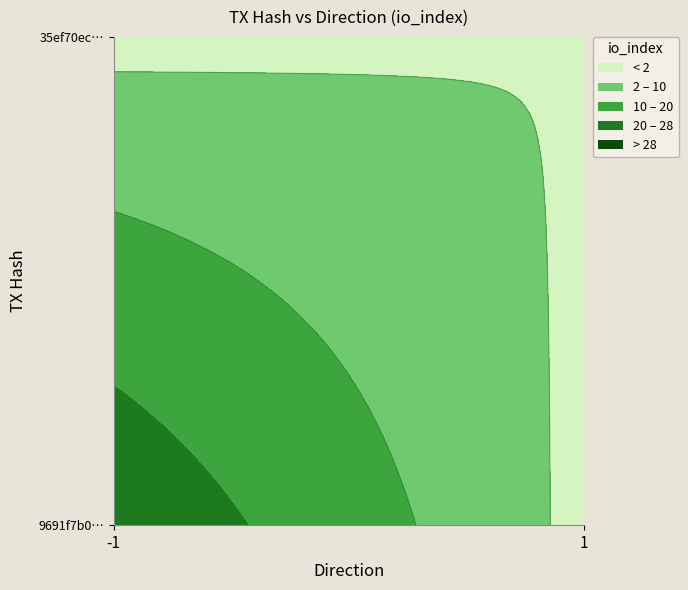

How many distinct data groups are displayed?

2